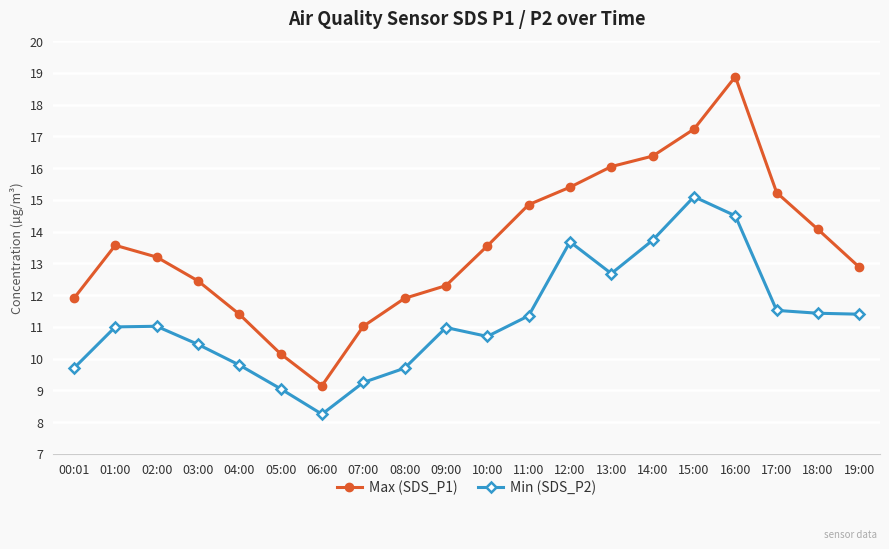

What is the label of the 16th point from the right?

04:00